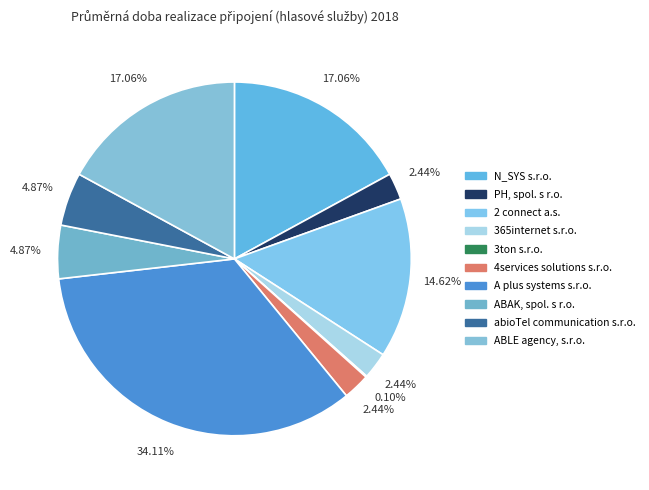

Is PH, spol. s r.o. the majority of the pie?

No